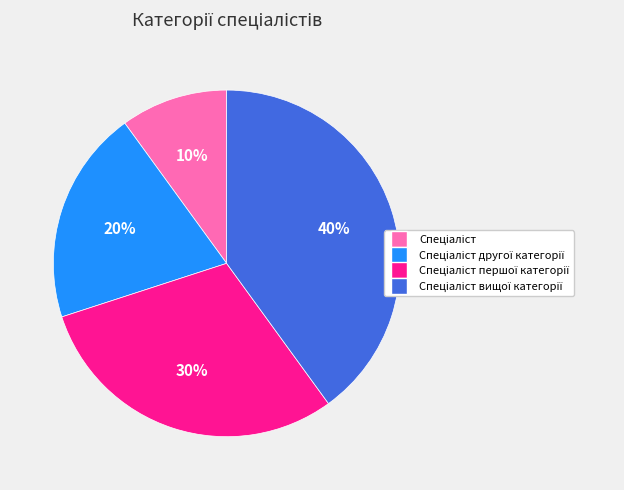

To the nearest percent, what is the average slice percentage?

25%